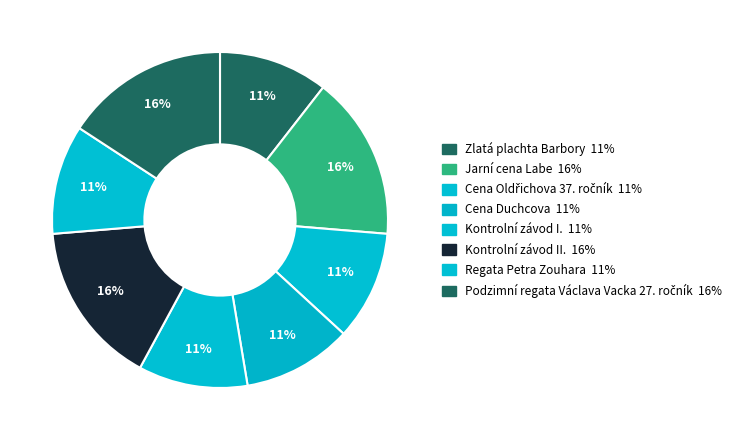

True or false: Cena Oldřichova 37. ročník accounts for 11% of the total.

True